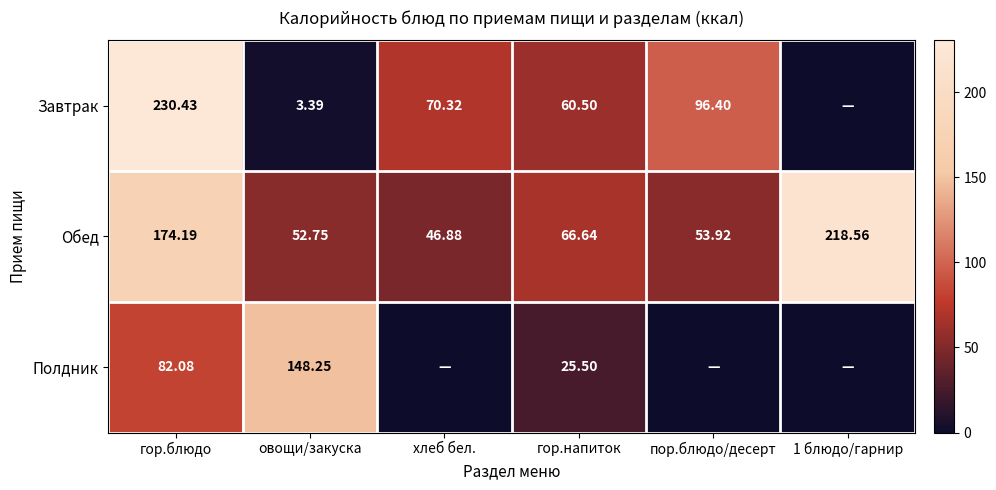

Between гор.блюдо and гор.напиток, which series saw the biggest shift?

Завтрак